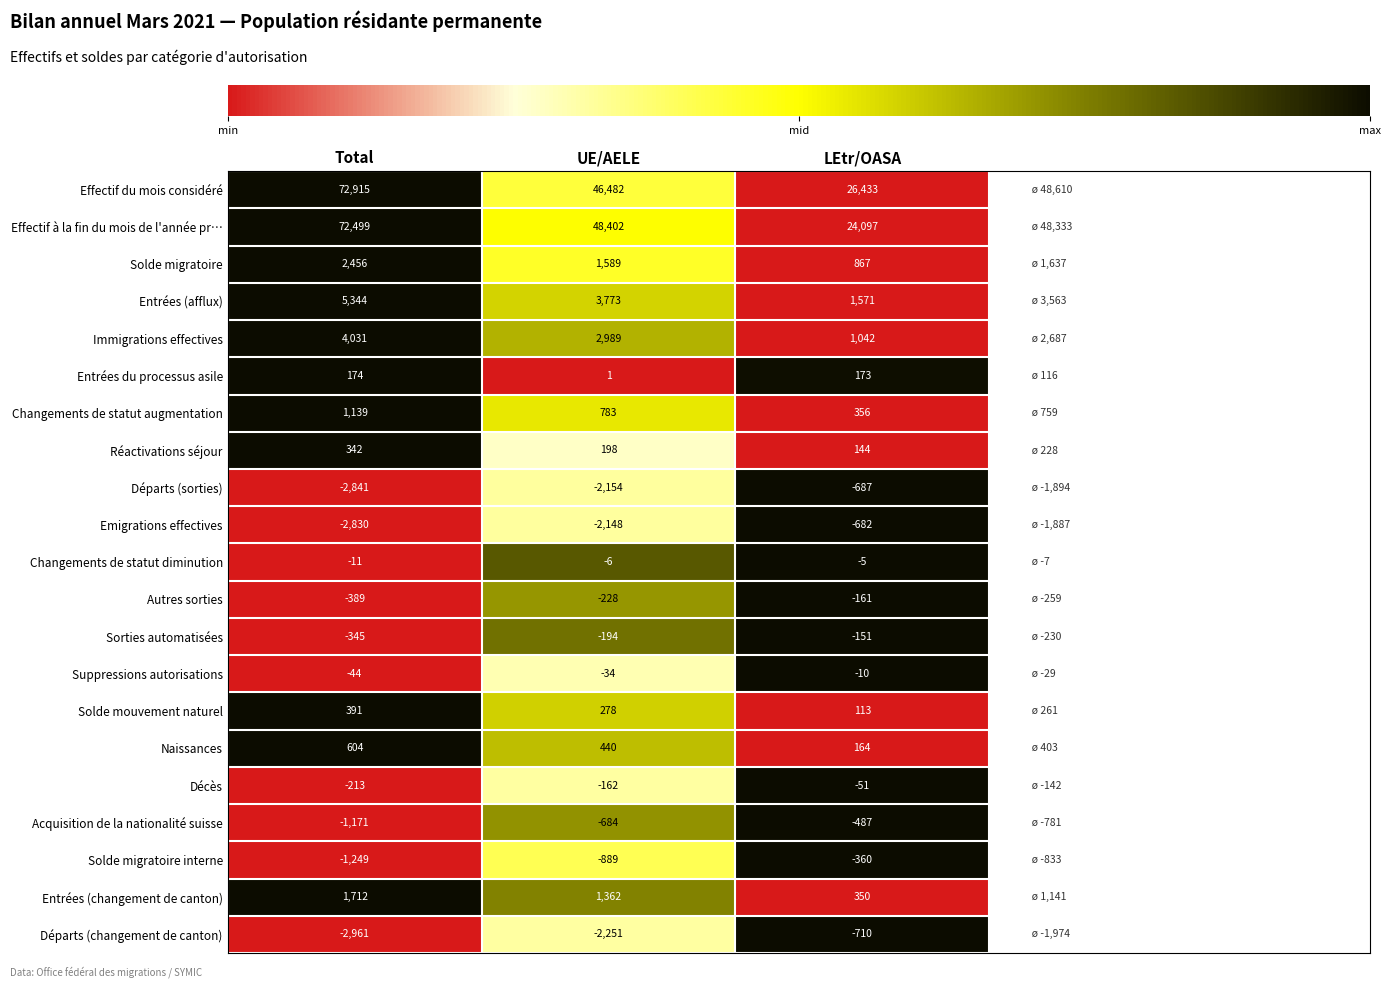

Which series has the largest range (max minus min)?

Effectif à la fin du mois de l'année pr…